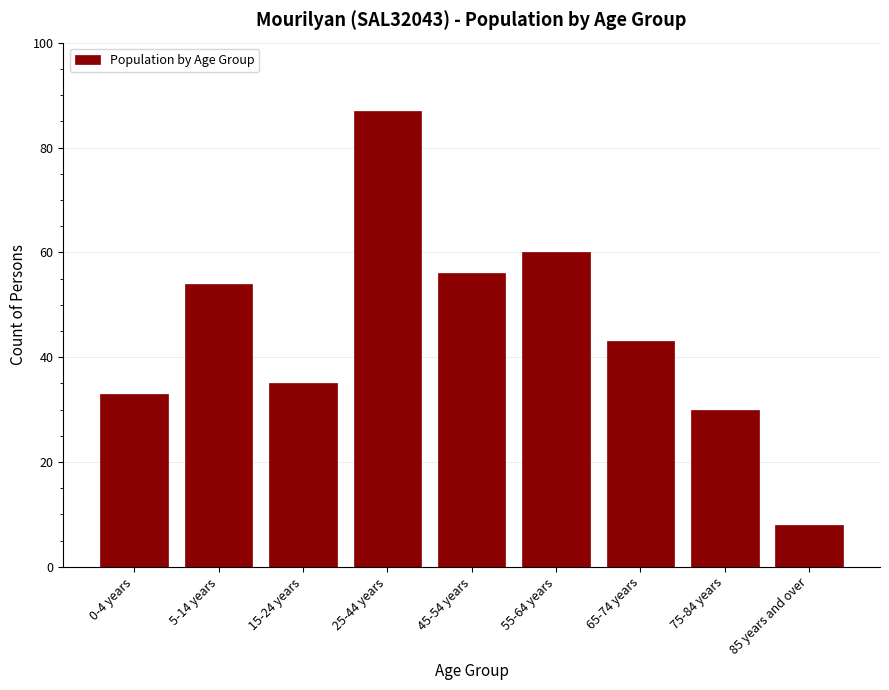

Reading left to right, what are all the values shown in this chart?

0-4 years=33	5-14 years=54	15-24 years=35	25-44 years=87	45-54 years=56	55-64 years=60	65-74 years=43	75-84 years=30	85 years and over=8